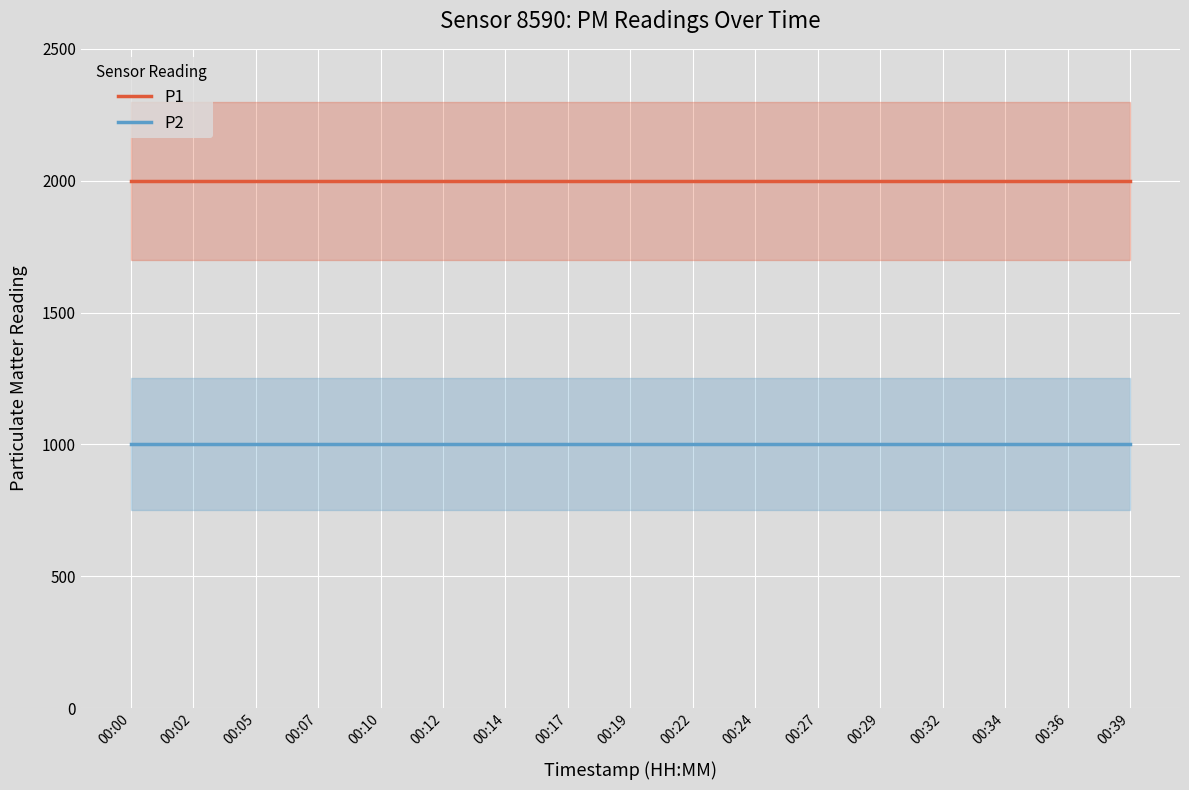

Which category has the lowest value in the P1 series?

00:00